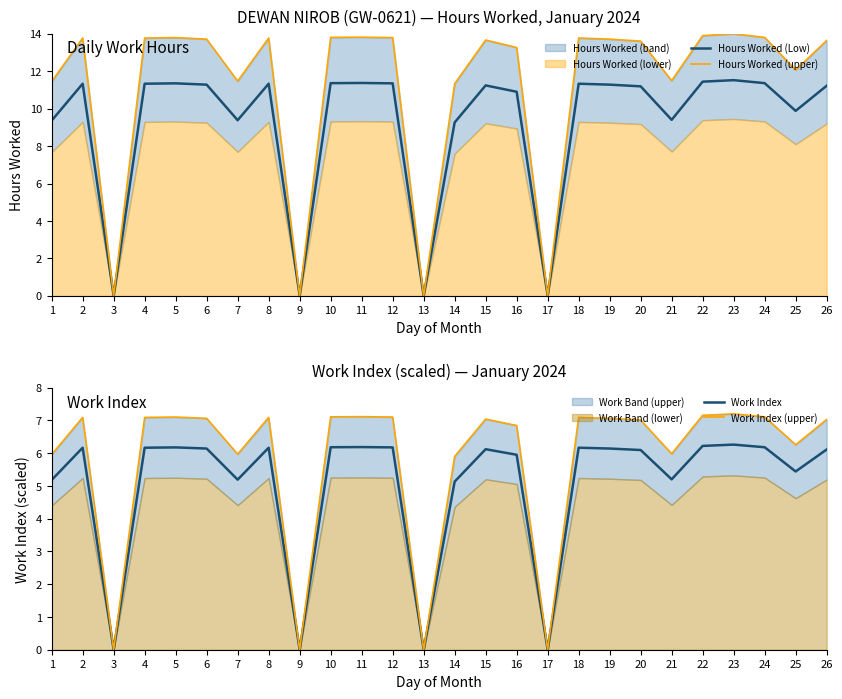

At how many categories does at least one series exceed 7?

22